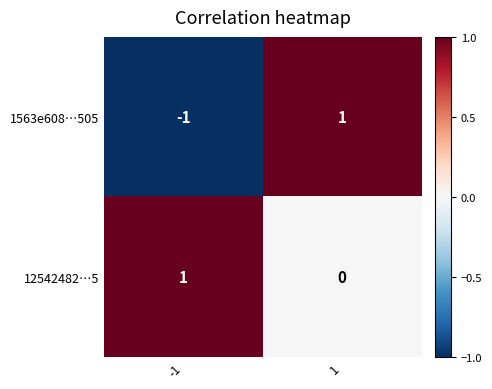

Rank the categories by 12542482…5 value from lowest to highest.

1, -1